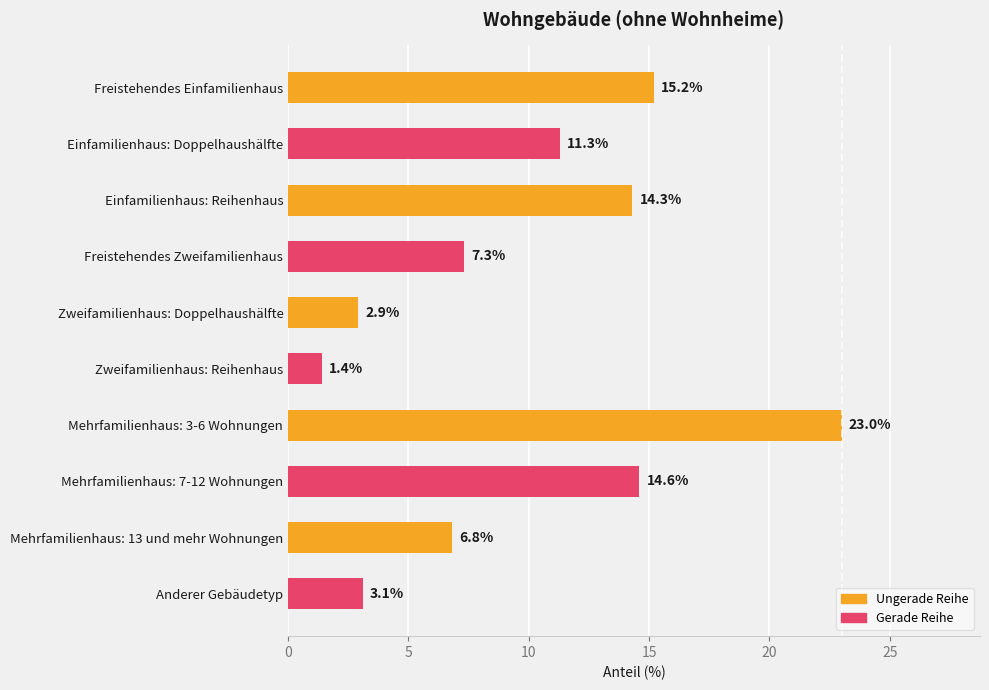

Reading top to bottom, extract all data points from this chart.

Freistehendes Einfamilienhaus=15.2	Einfamilienhaus: Doppelhaushälfte=11.3	Einfamilienhaus: Reihenhaus=14.3	Freistehendes Zweifamilienhaus=7.3	Zweifamilienhaus: Doppelhaushälfte=2.9	Zweifamilienhaus: Reihenhaus=1.4	Mehrfamilienhaus: 3-6 Wohnungen=23.0	Mehrfamilienhaus: 7-12 Wohnungen=14.6	Mehrfamilienhaus: 13 und mehr Wohnungen=6.8	Anderer Gebäudetyp=3.1